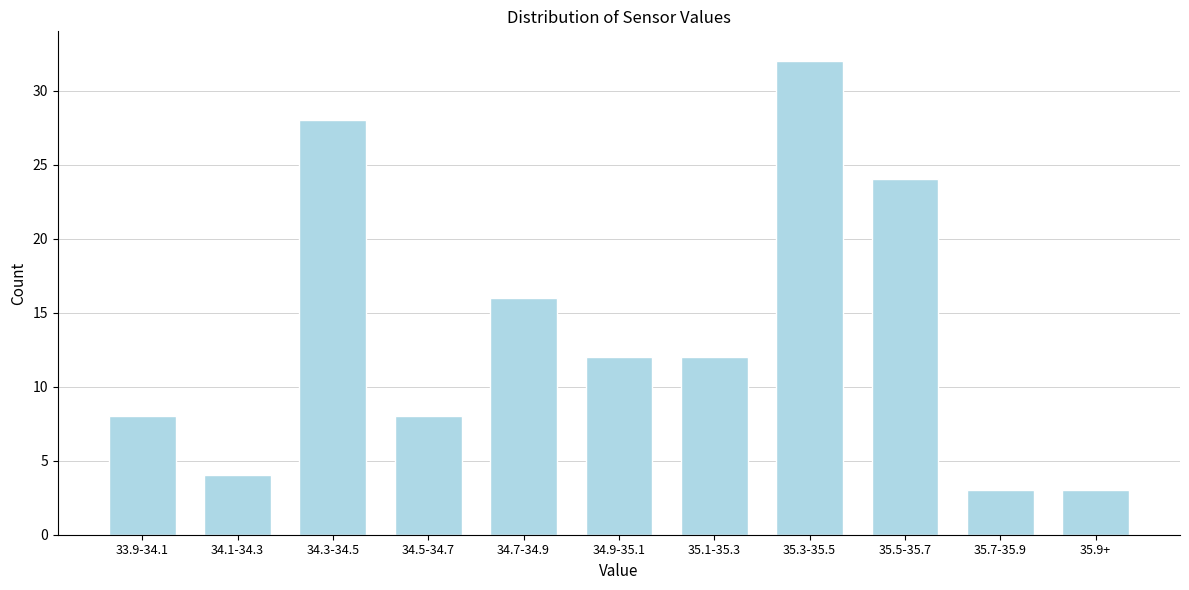

Reading left to right, what are all the values shown in this chart?

8	4	28	8	16	12	12	32	24	3	3